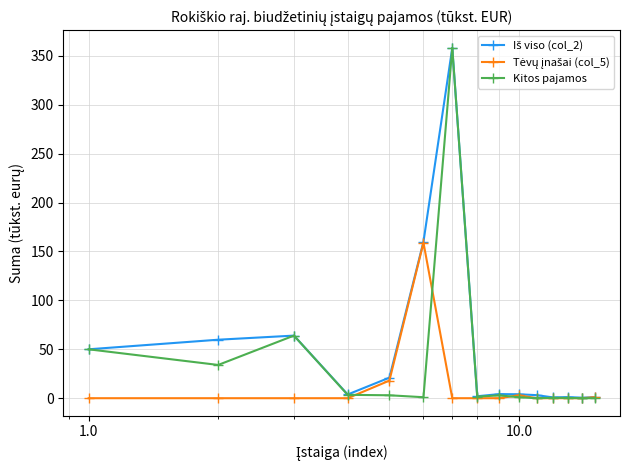

What is the highest value of the Kitos pajamos series?

358.2